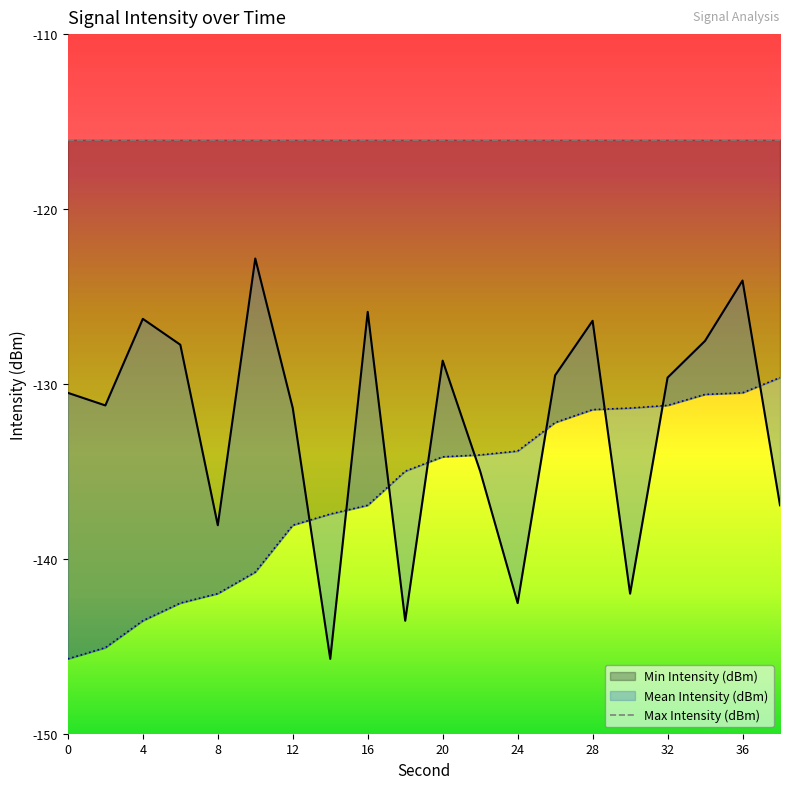

What is the spread (max minus min) of values at 24?

8.7